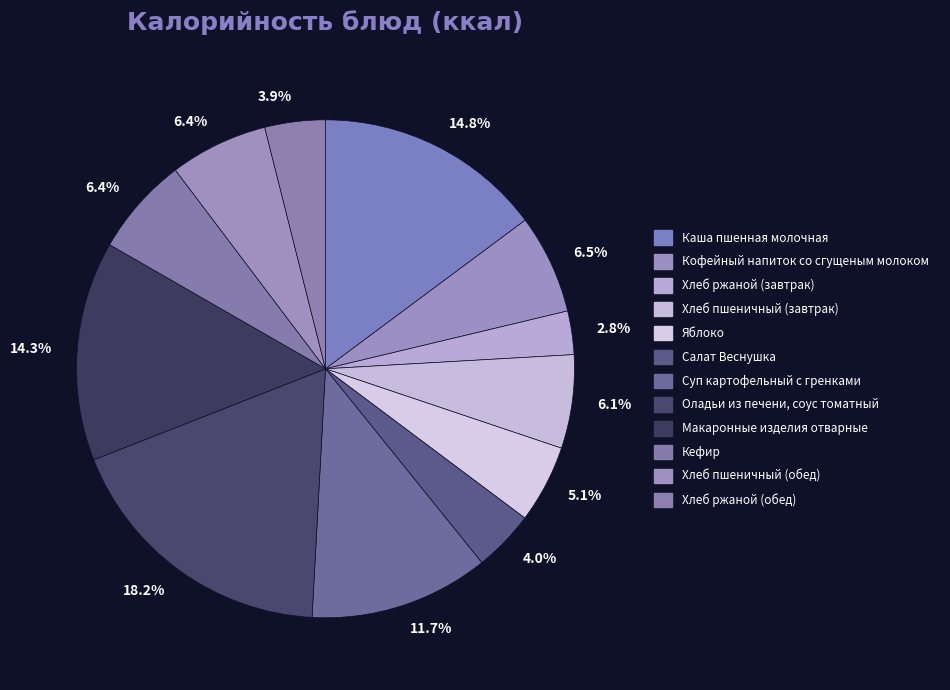

How many slices are in this pie chart?

12